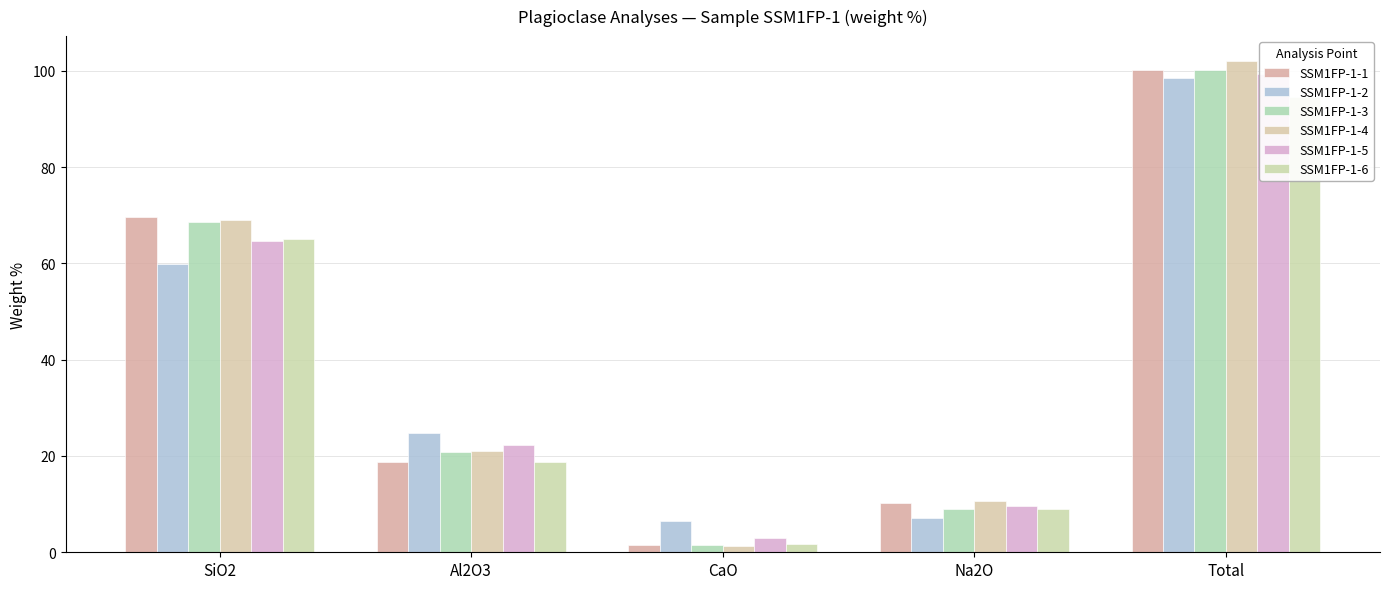

List the labels in order of SSM1FP-1-6 value, smallest first.

CaO, Na2O, Al2O3, SiO2, Total